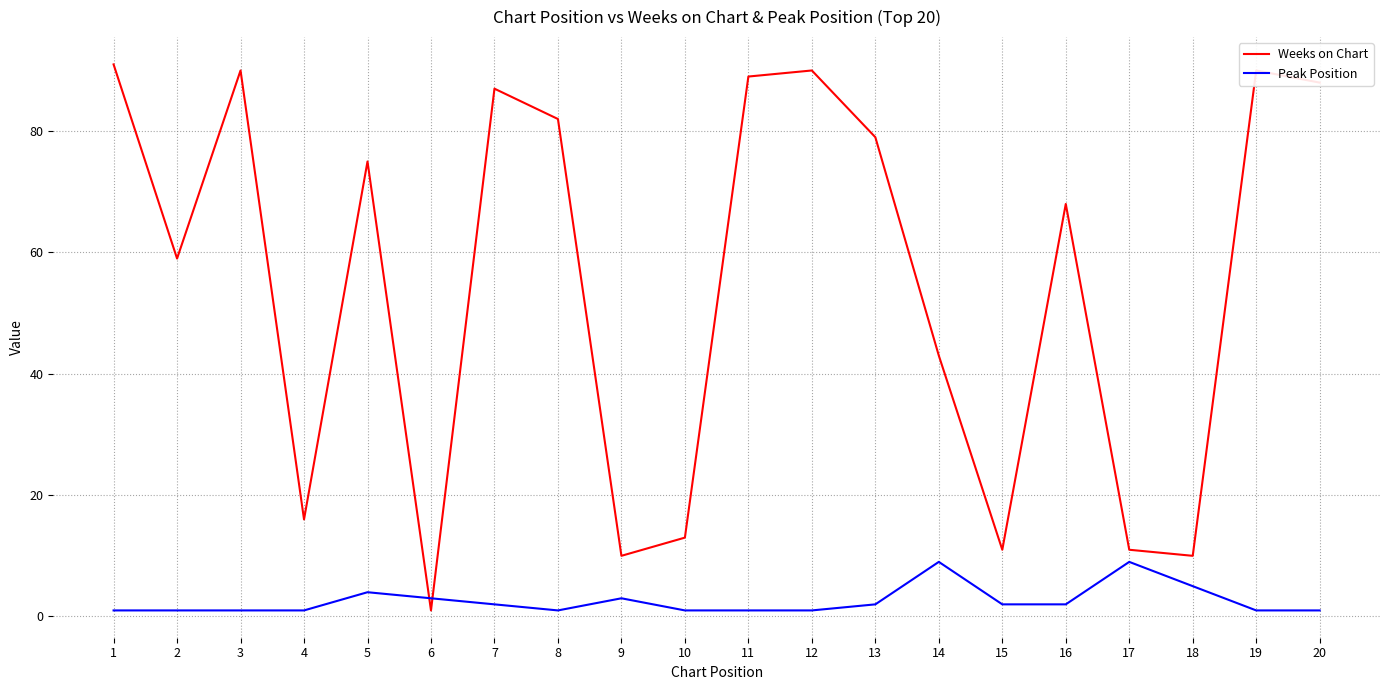

List the series in order of their peak value, lowest first.

Peak Position, Weeks on Chart